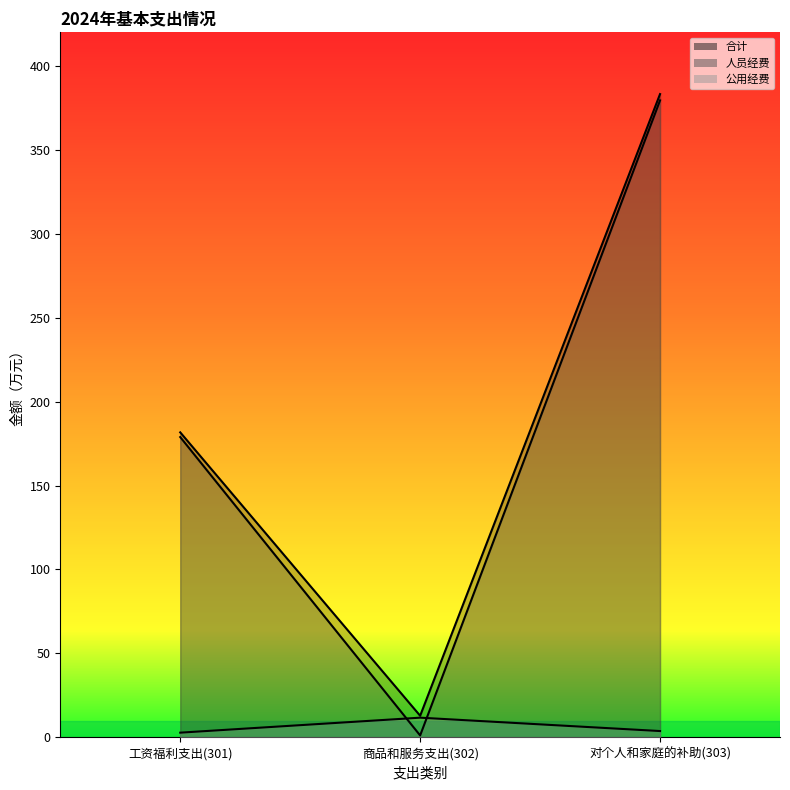

Reading left to right, what are all the values shown in this chart?

合计: 181.7	12.9	383.2
人员经费: 178.9	1.1	379.5
公用经费: 2.8	11.7	3.8